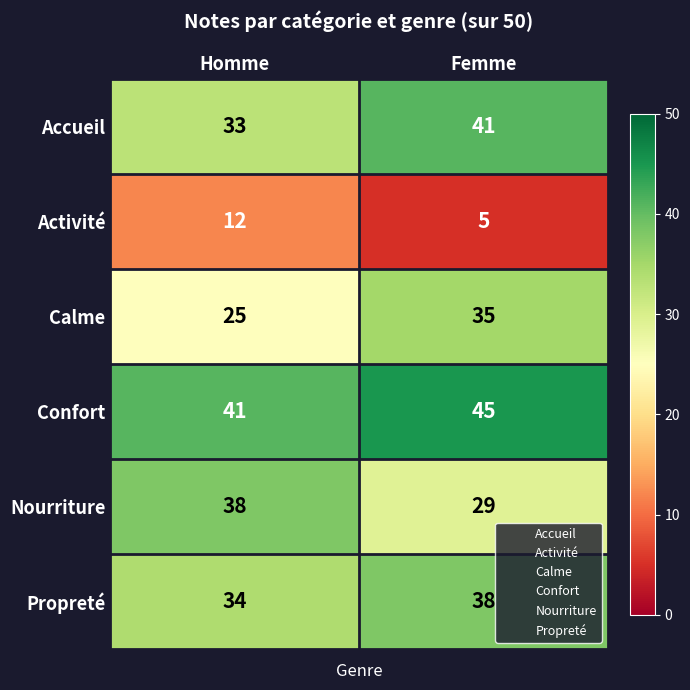

Reading left to right, what are all the values shown in this chart?

Accueil: 33	41
Activité: 12	5
Calme: 25	35
Confort: 41	45
Nourriture: 38	29
Propreté: 34	38